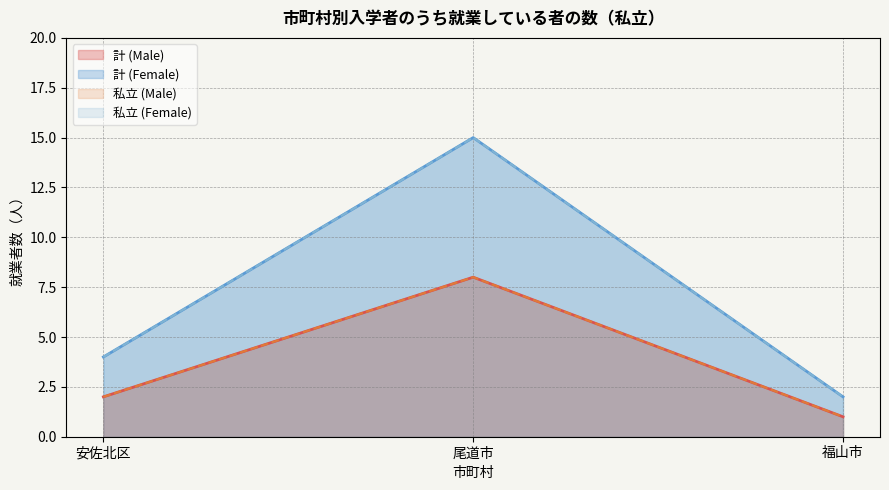

What is the label of the 3rd point from the right?

安佐北区